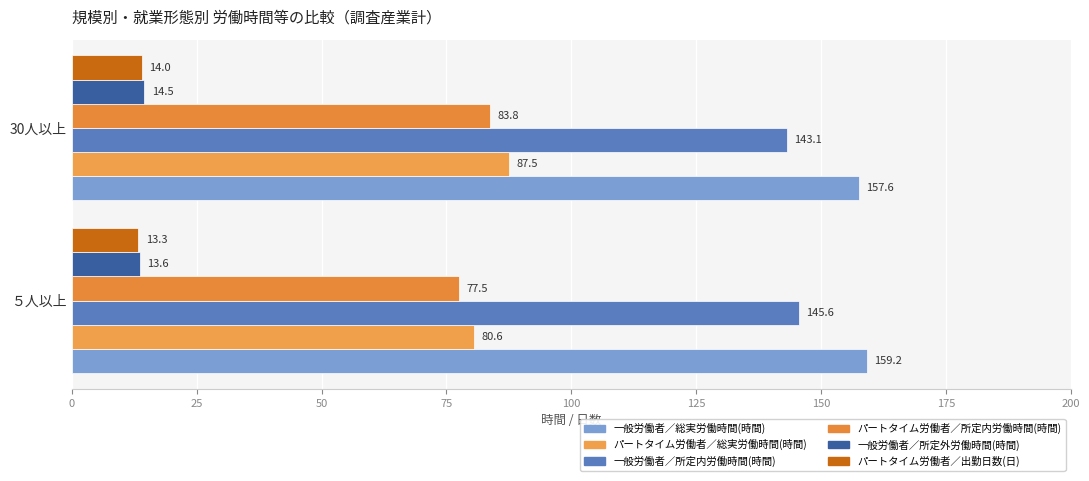

How many data points does each series have?

2